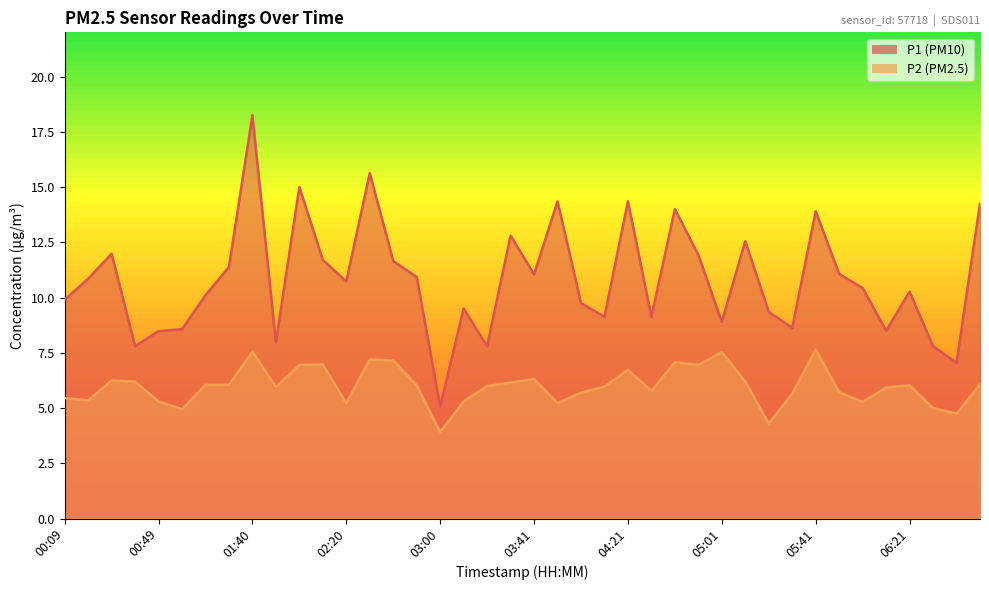

The value of P2 at 03:21 is 6.0. True or false?

True